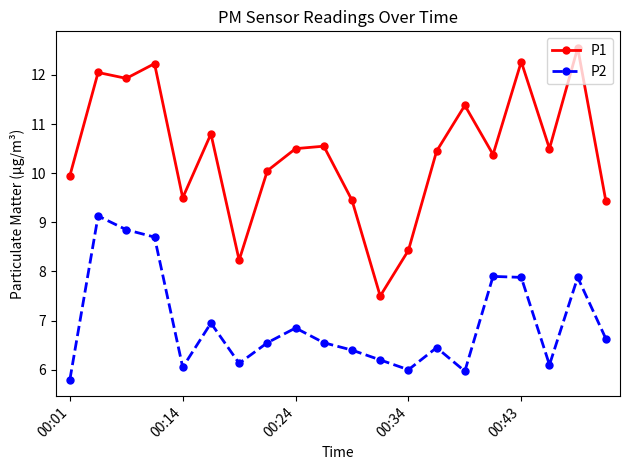

What are all the series names shown in the legend?

P1, P2